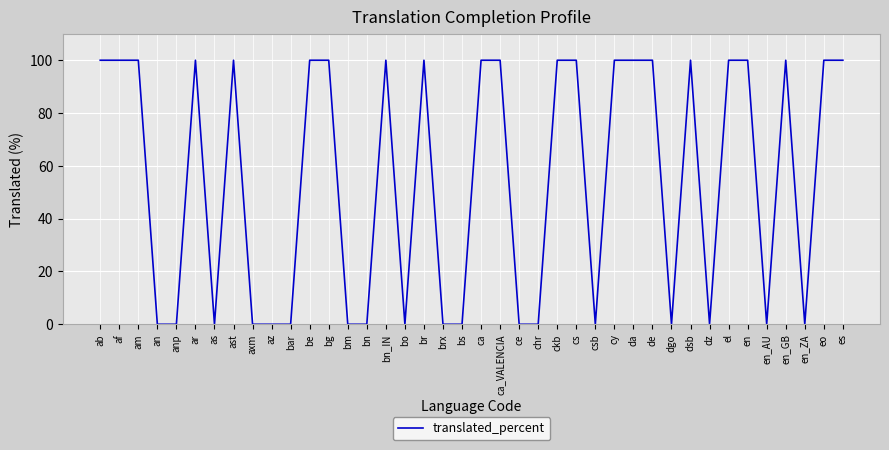

Is this an area chart (filled region under the line)?

No